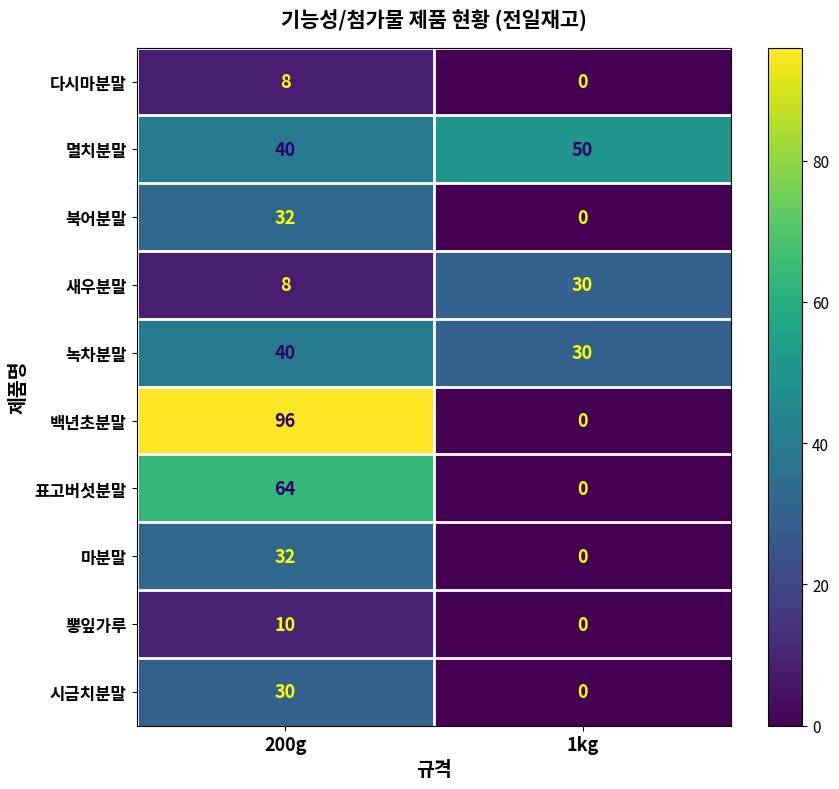

At which category is the sum across all series the highest?

200g